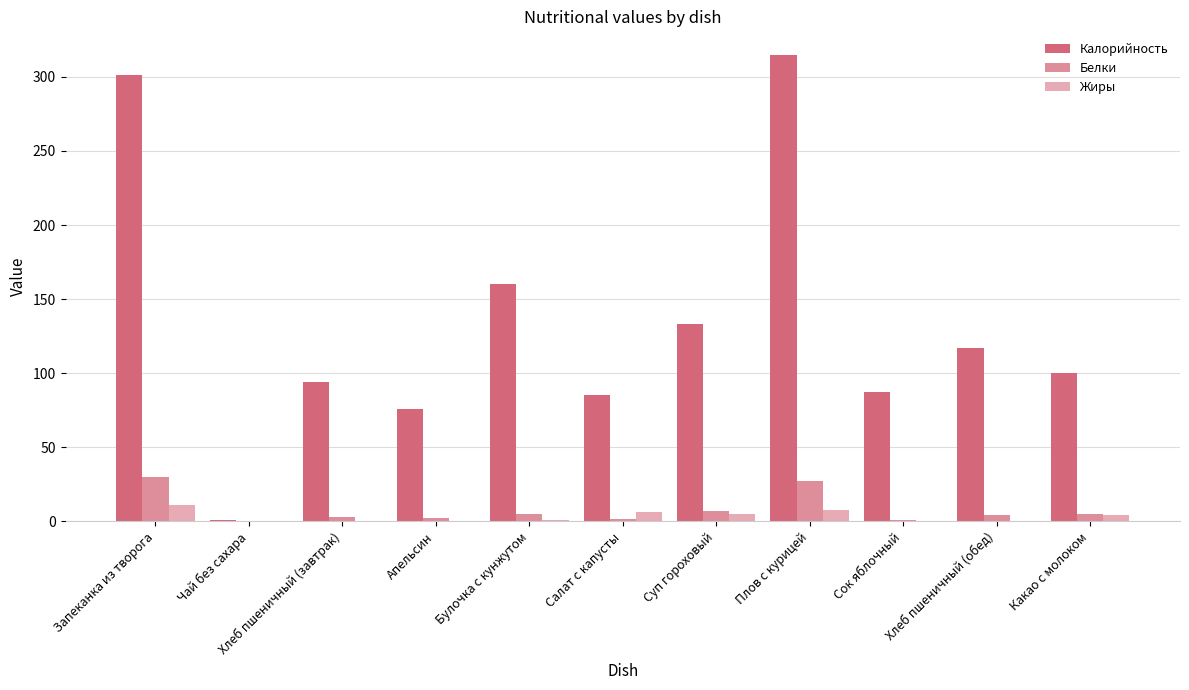

What is the label of the 1st bar from the left?

Запеканка из творога